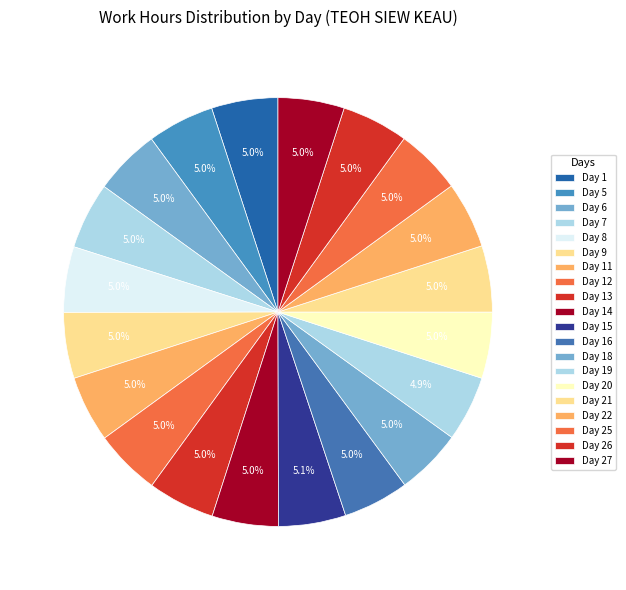

Which slice is the smallest?

Day 19